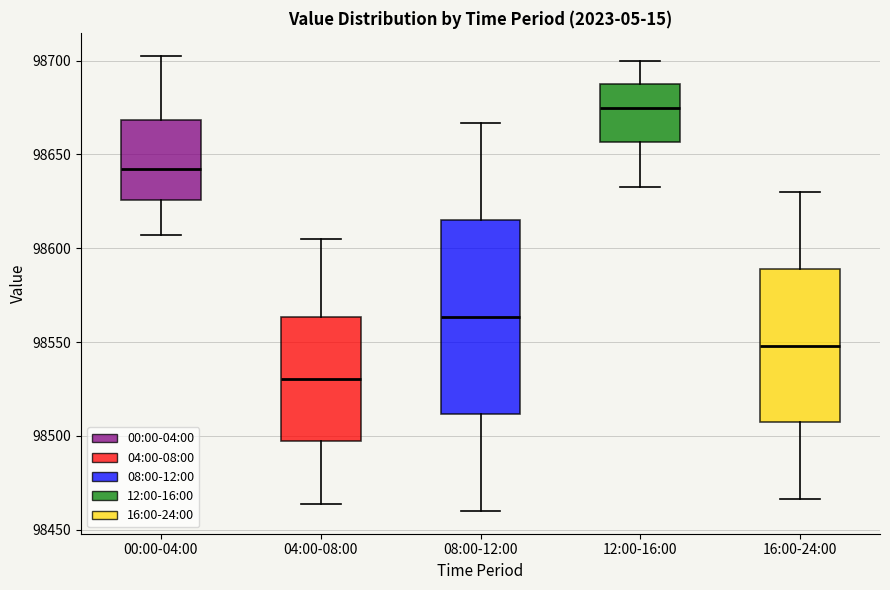

Which box's median line is the highest?

12:00-16:00